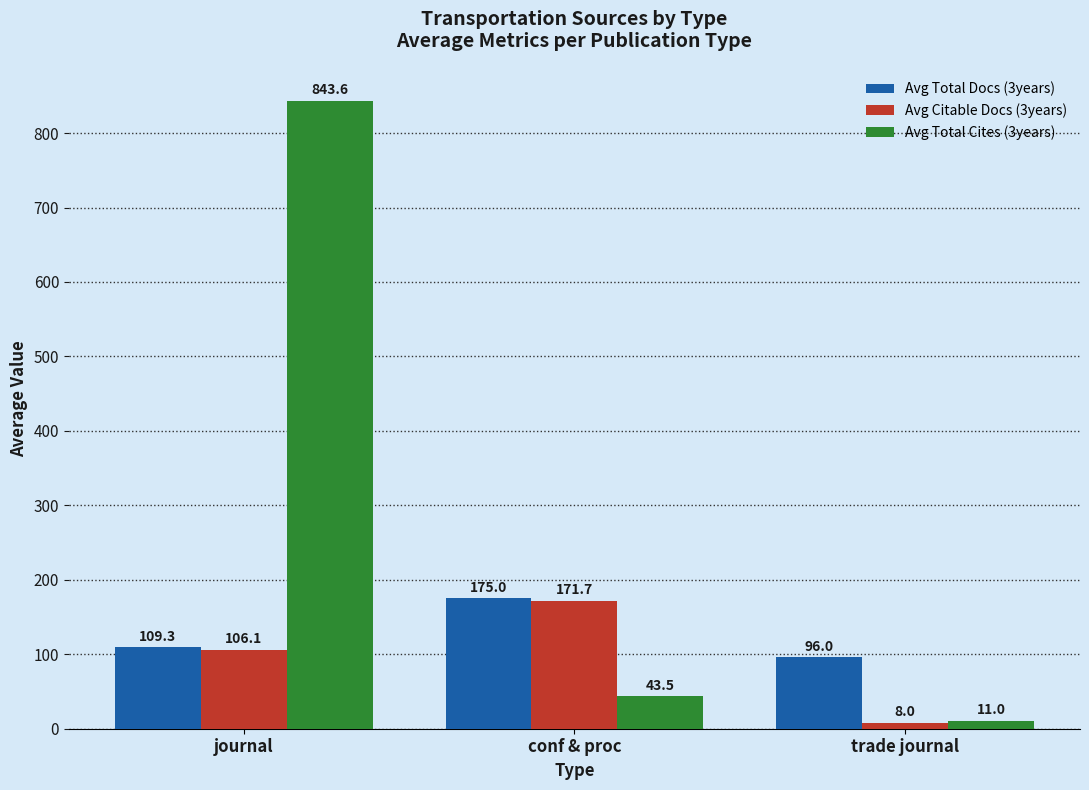

The Avg Citable Docs (3years) series shows 8.0 at trade journal. True or false?

True